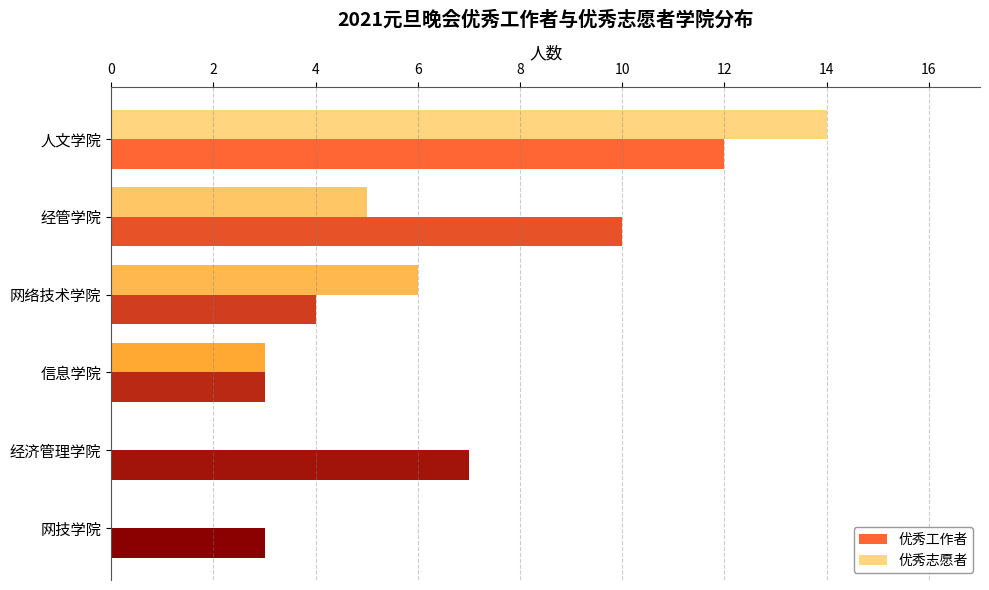

What are all the series names shown in the legend?

优秀工作者, 优秀志愿者